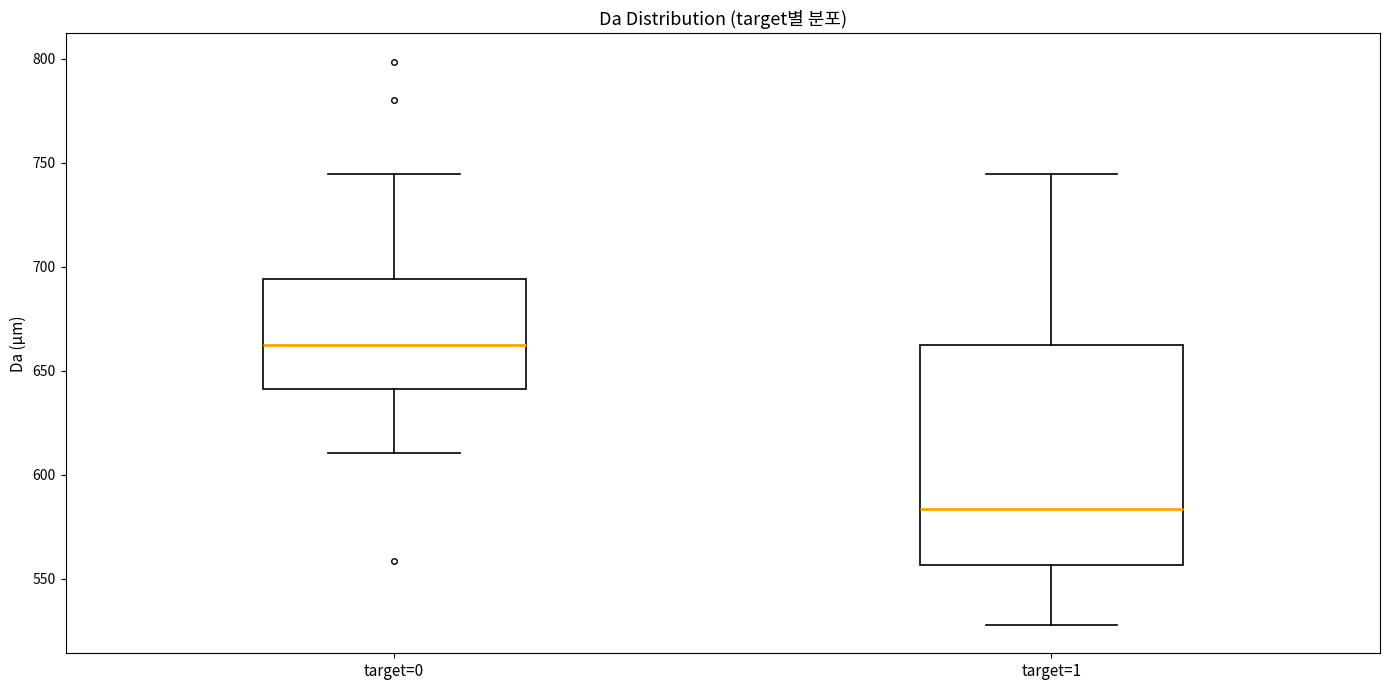

Comparing the boxes themselves (not the whiskers), which one is the tallest?

target=1